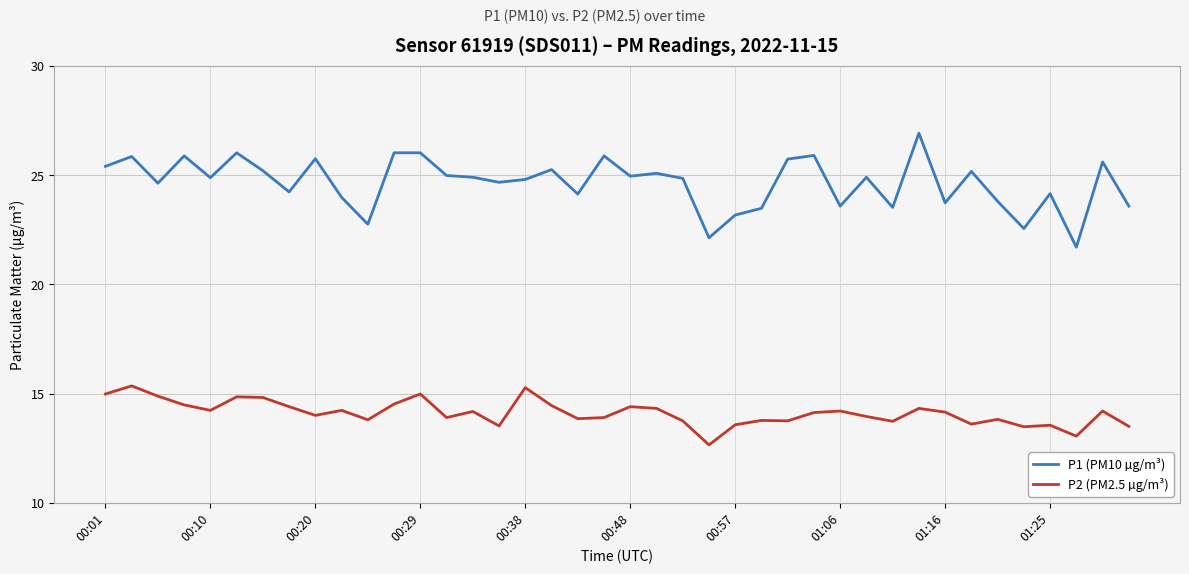

True or false: P2 (PM2.5 µg/m³) and P1 (PM10 µg/m³) cross at least once.

False